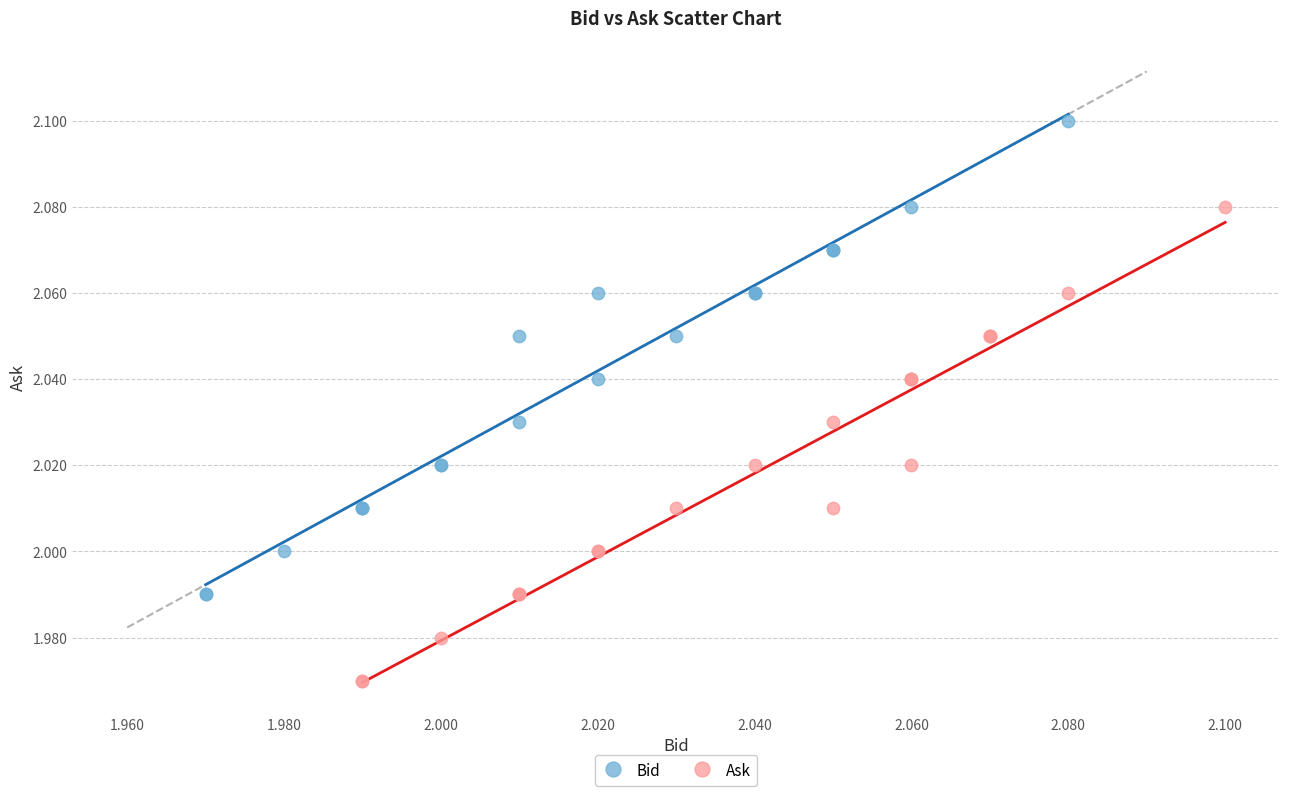

Which series contains the lowest Y value?

Ask